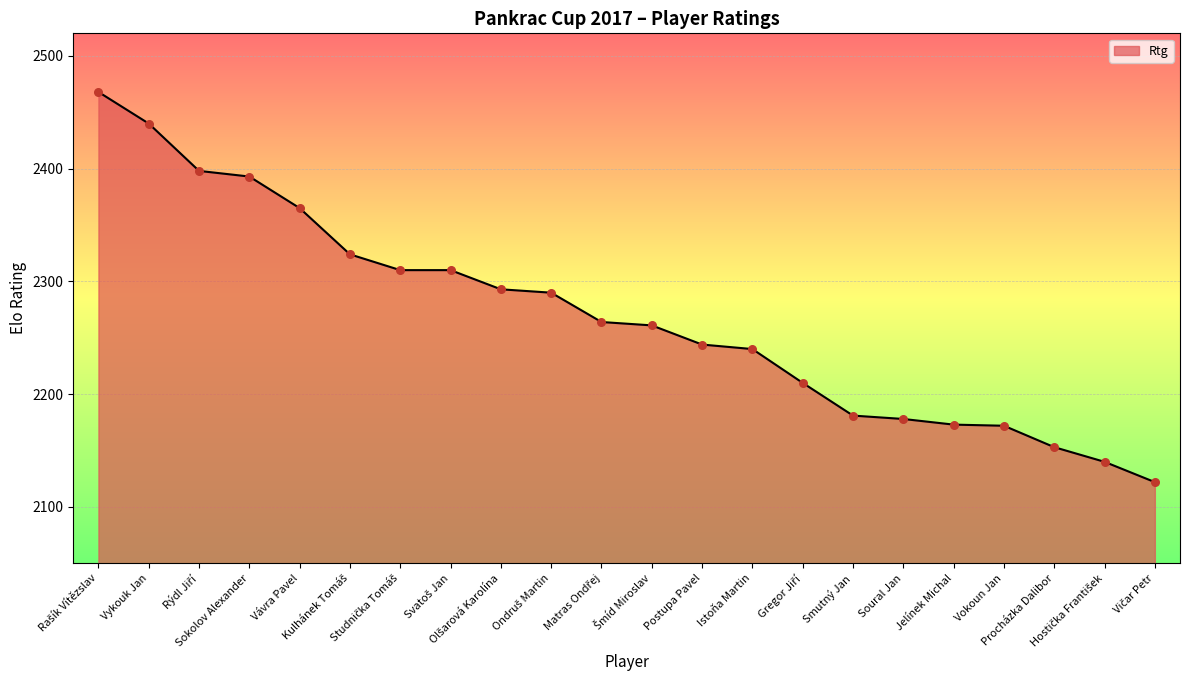

What is the maximum value shown in the chart?

2468